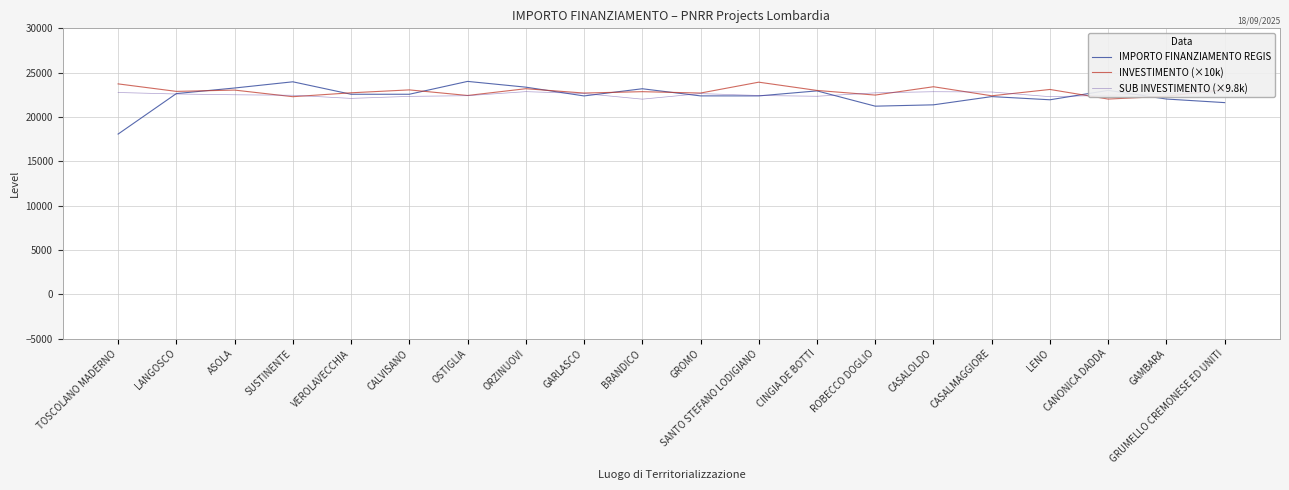

Rank the series by their maximum value, from lowest to highest.

SUB INVESTIMENTO (×9.8k), INVESTIMENTO (×10k), IMPORTO FINANZIAMENTO REGIS